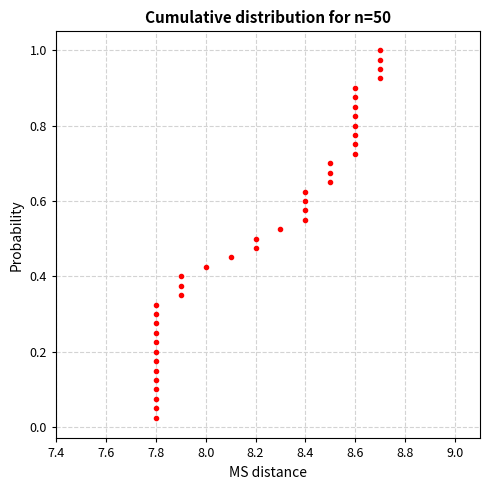

True or false: the data shows 0.7 at 8.6.

True